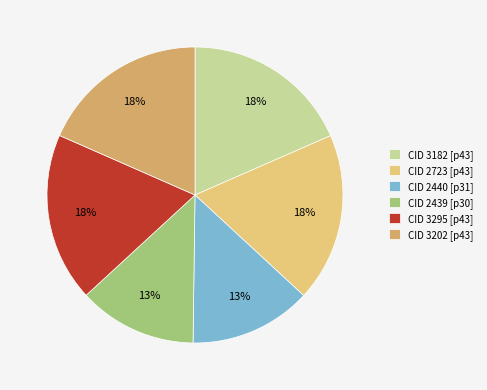

Is CID 2439 [p30] the majority of the pie?

No